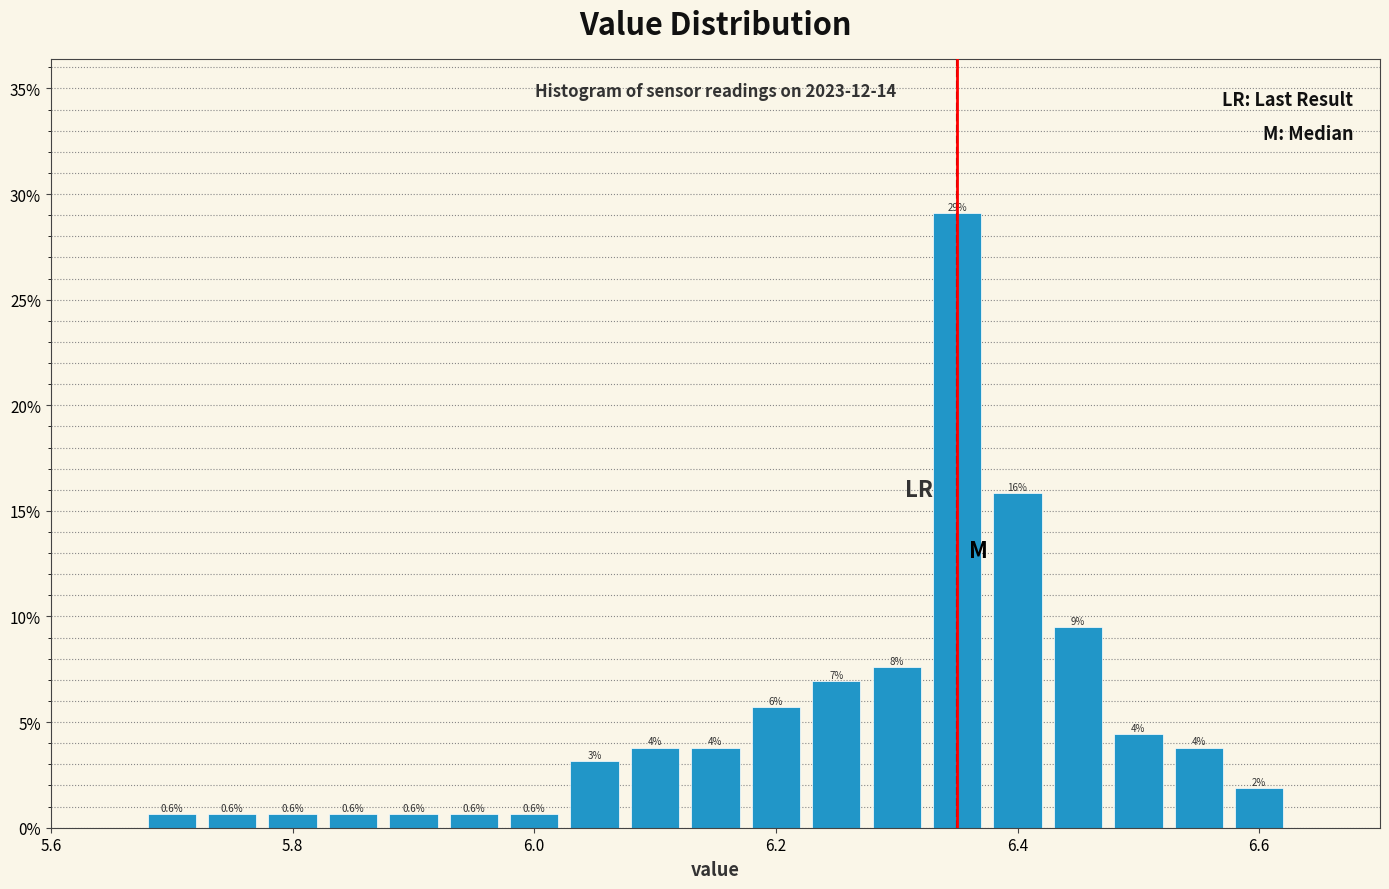

Read against the x-axis, roughly where is the centre of the tallest bar?

6.36